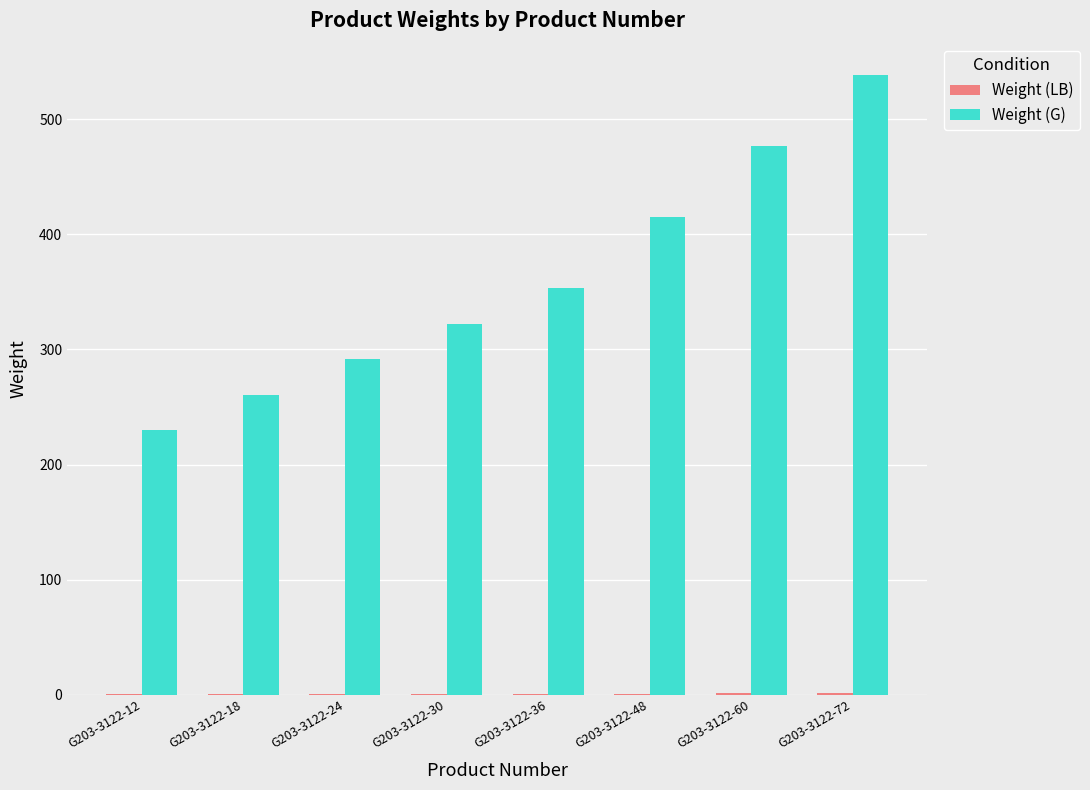

What is the sum of all Weight (G) values?

2888.3